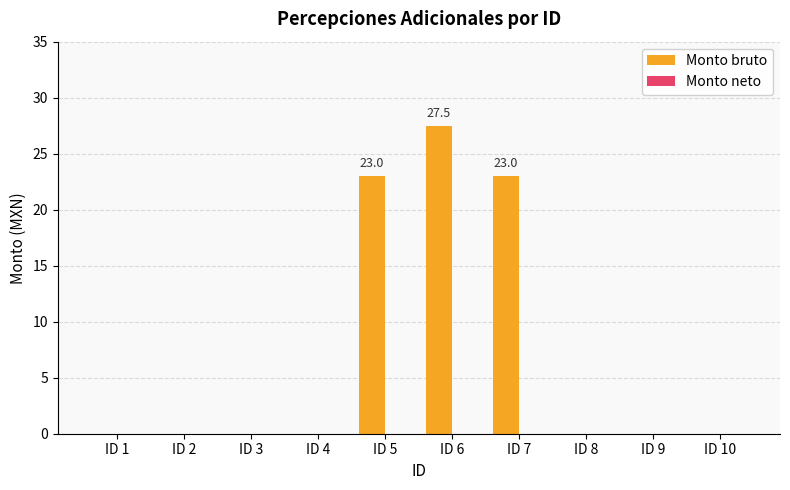

What is the change in value from ID 6 to ID 8?

-27.5